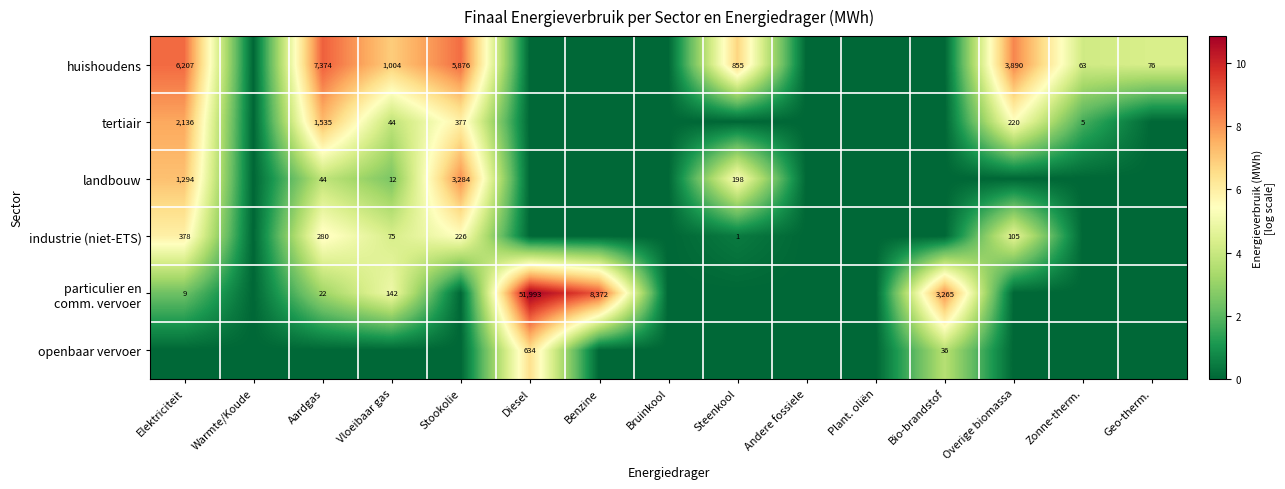

True or false: huishoudens has a value of 3.0 at Geo-therm..

False